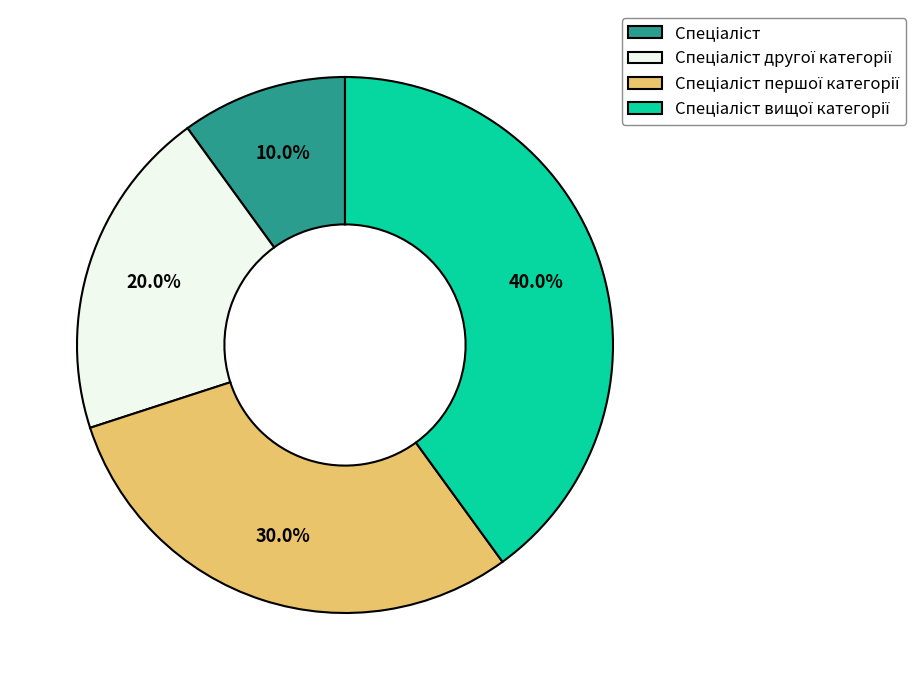

Is there a majority slice in this chart?

No